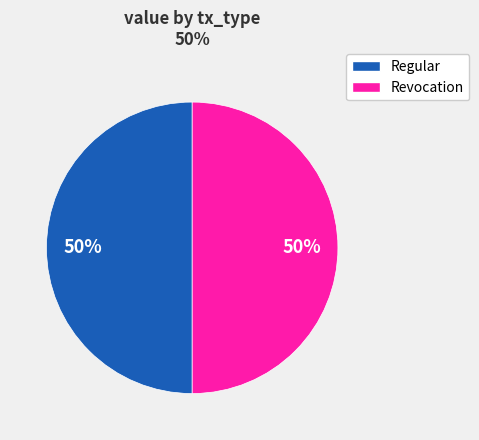

True or false: Regular accounts for 50% of the total.

True